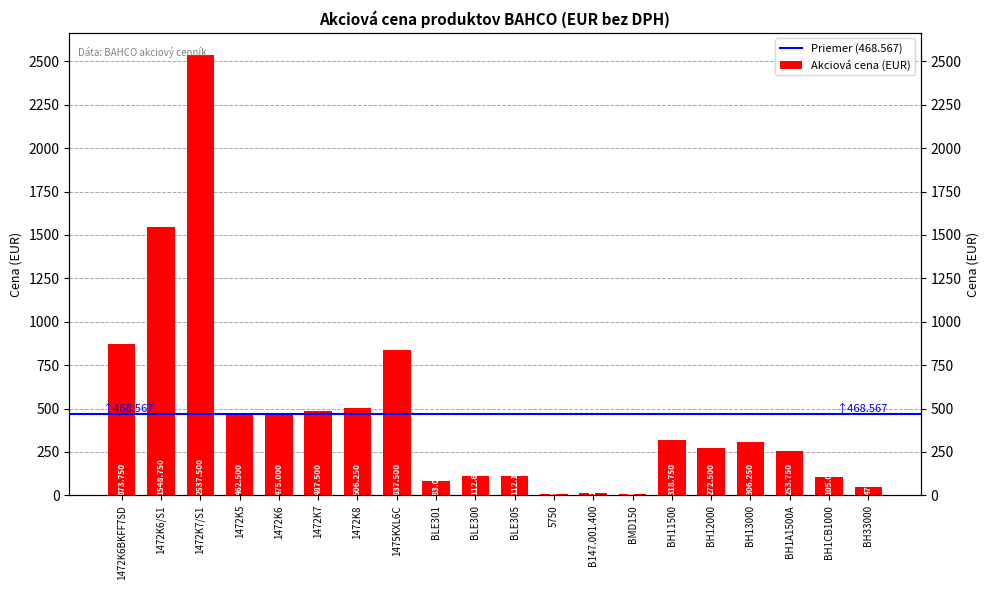

Between BH11500 and 1472K7/S1, which is larger?

1472K7/S1